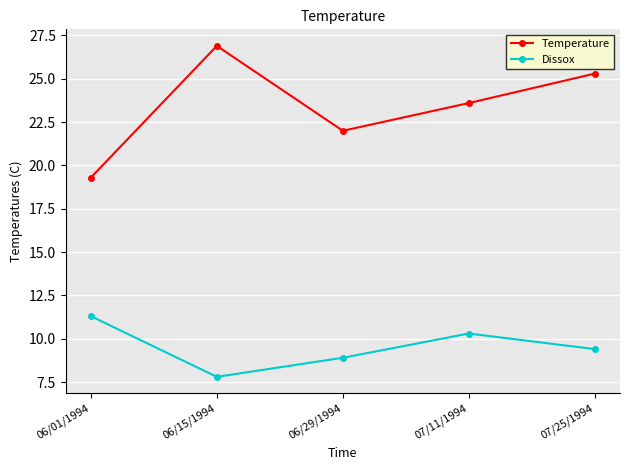

True or false: Temperature and Dissox cross at least once.

False